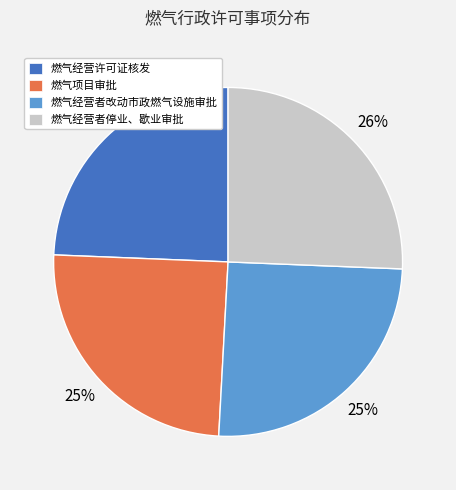

Is it true that 燃气经营者停业、歇业审批 is 35% of the pie?

False